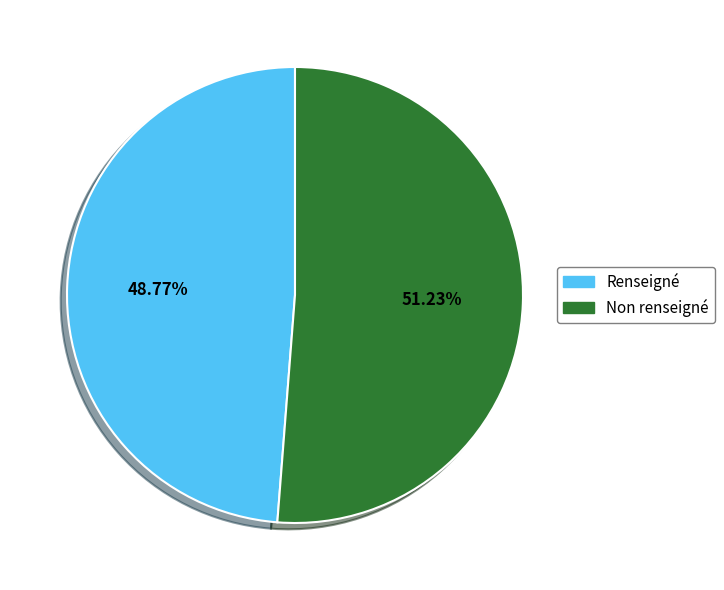

Does any single category account for the majority?

Yes